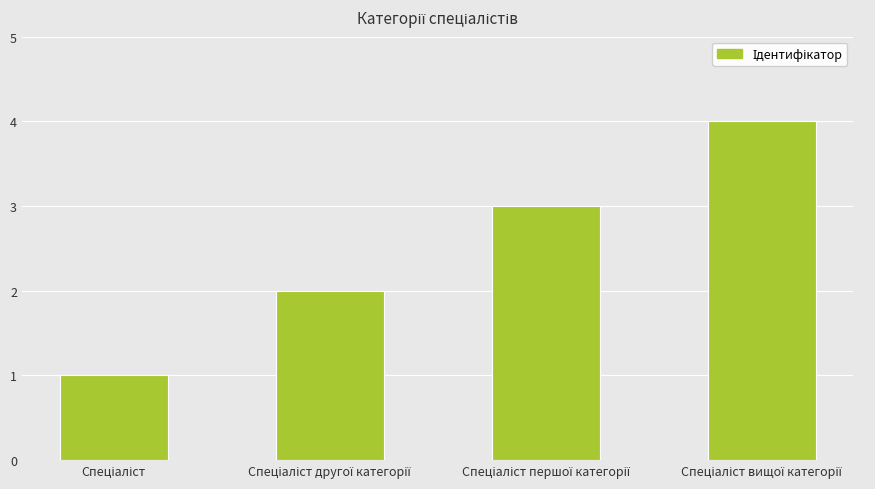

What is the difference between the maximum and minimum values?

3